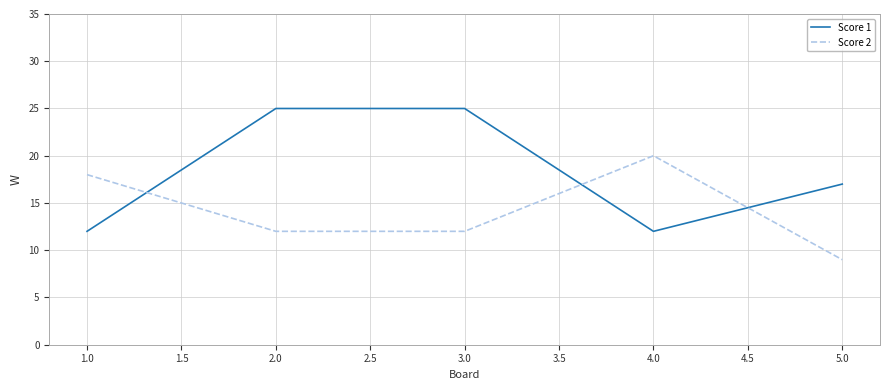

Which series has the largest total across all categories?

Score 1